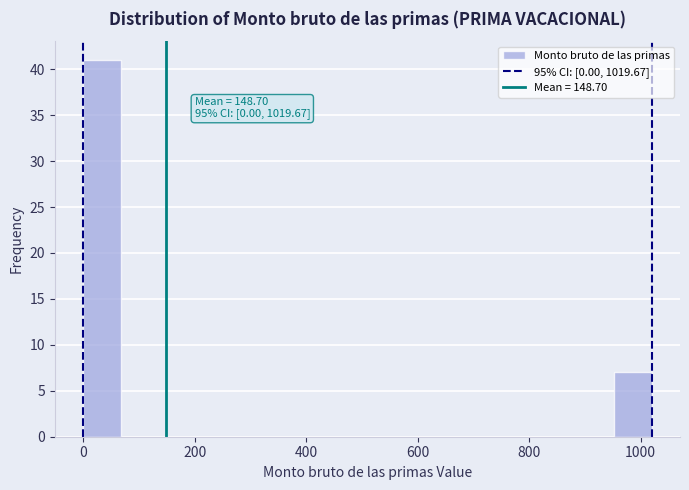

Around what value on the x-axis is the tallest bar? Give the approximate position of its centre, as read against the axis.

40